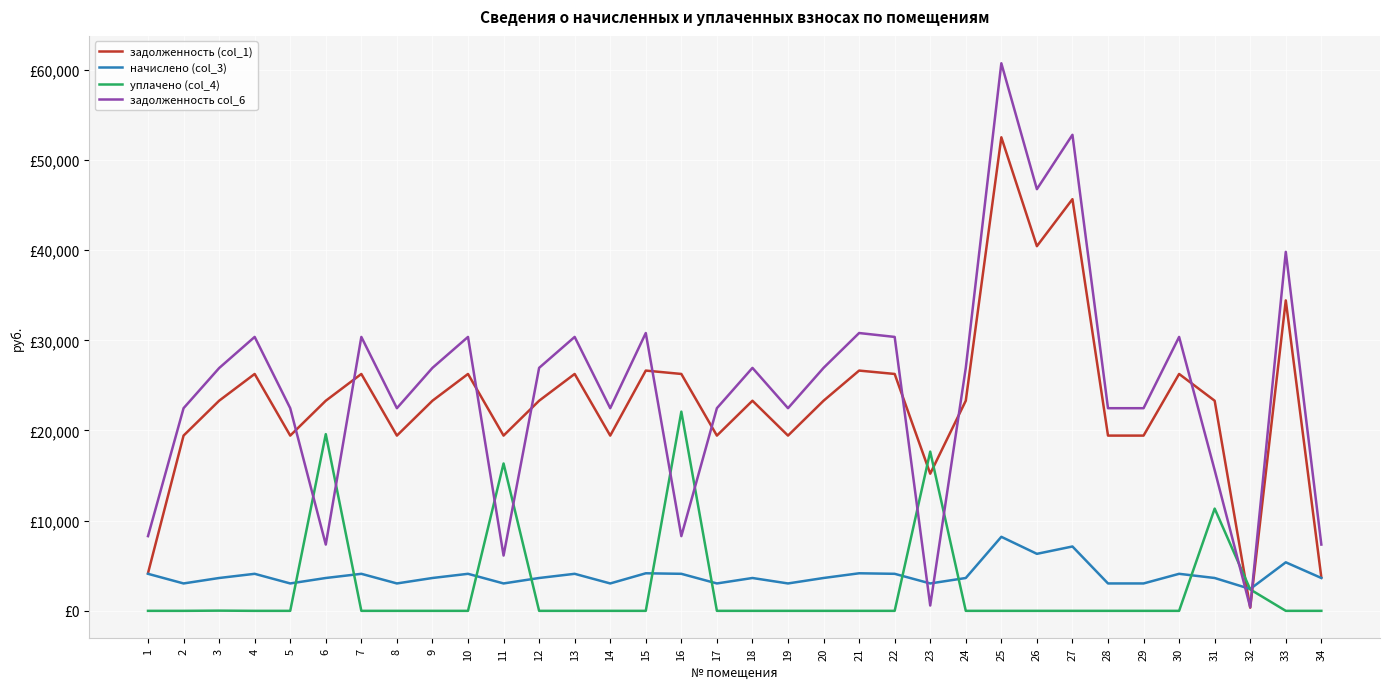

How many intersections are there between начислено (col_3) and задолженность (col_1)?

2